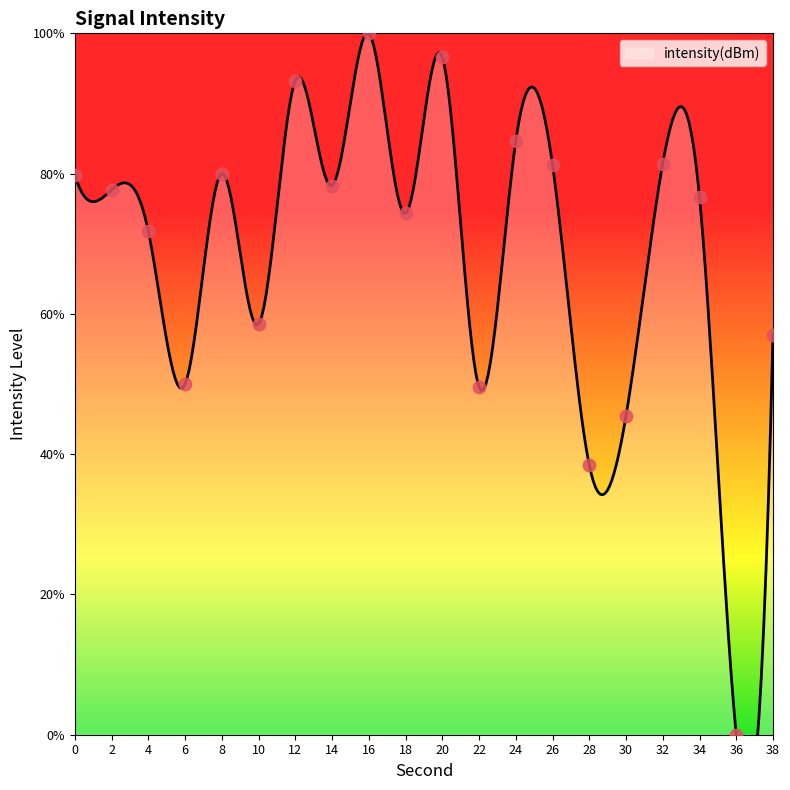

Approximately how many times larger is the value at 32 compared to 4?

1.1